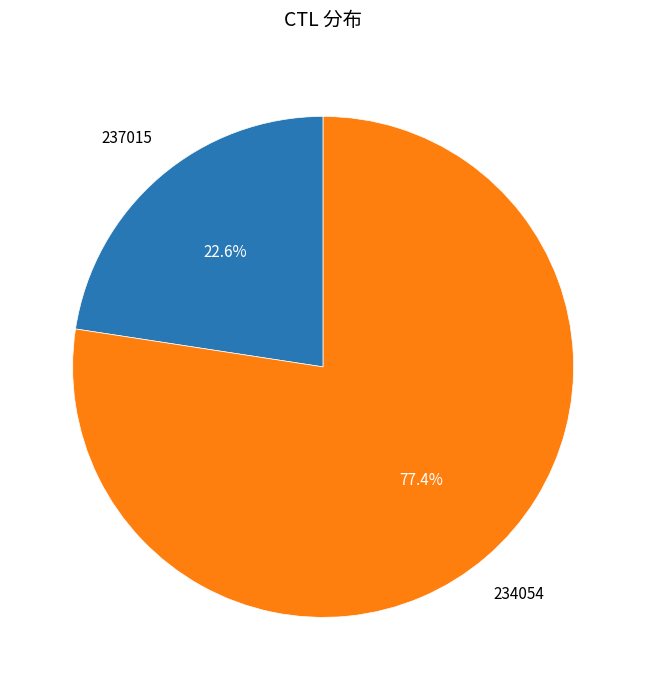

How many segments does this pie chart have?

2